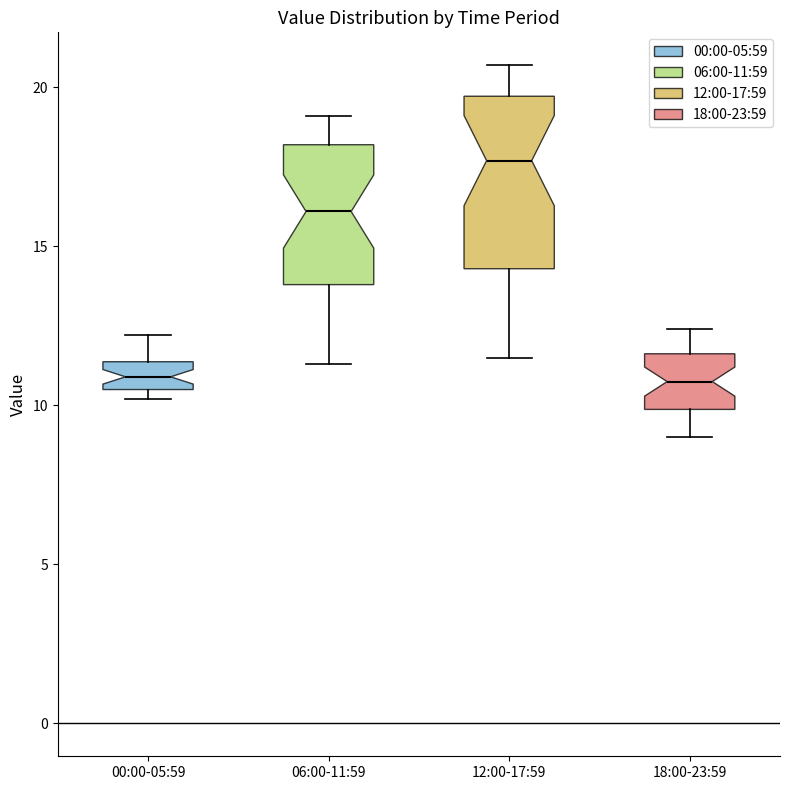

Comparing the boxes themselves (not the whiskers), which one is the tallest?

12:00-17:59